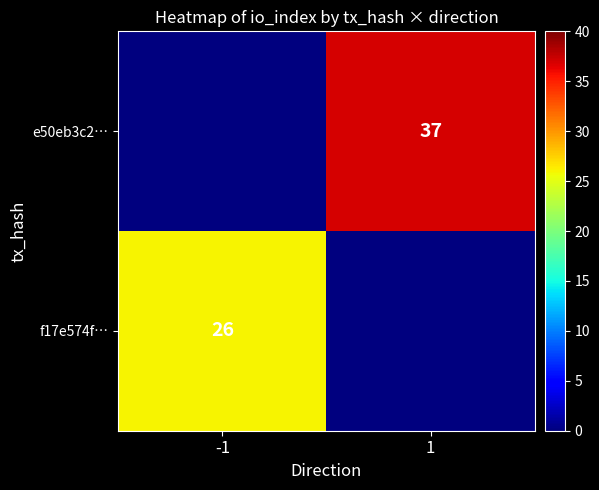

Is the value of e50eb3c2… at 1 greater than the value of f17e574f… at -1?

Yes